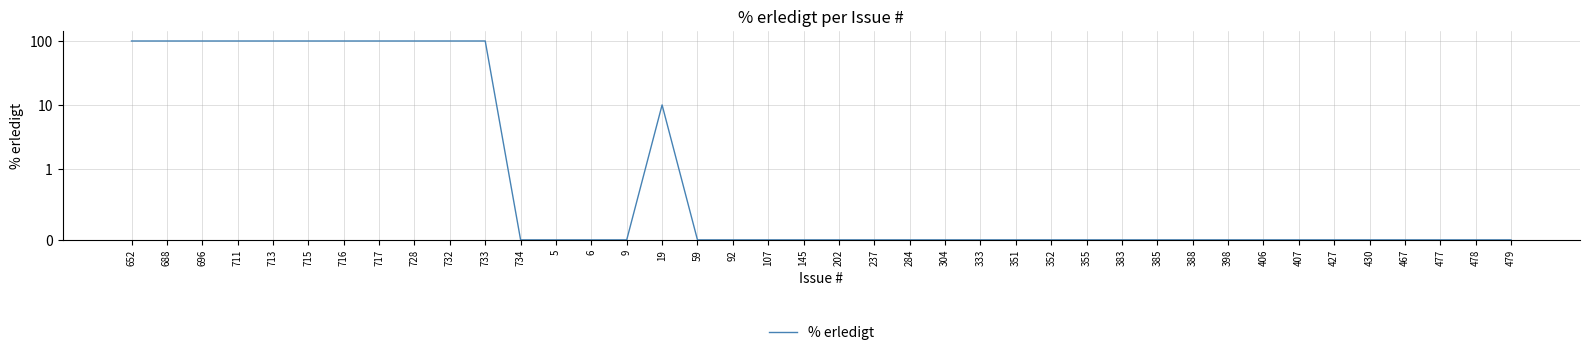

How many interior local peaks (higher than both neighbors) does the data have?

1